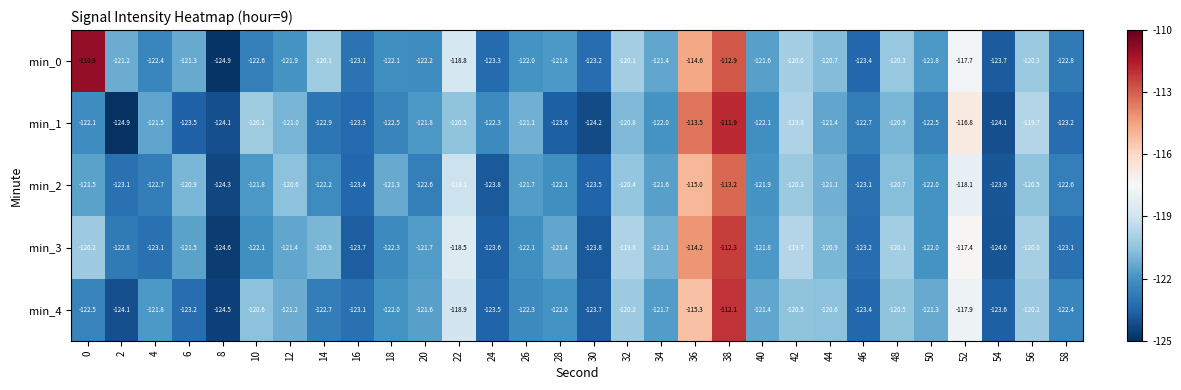

True or false: min_4 has a value of -121.4 at 40.

True